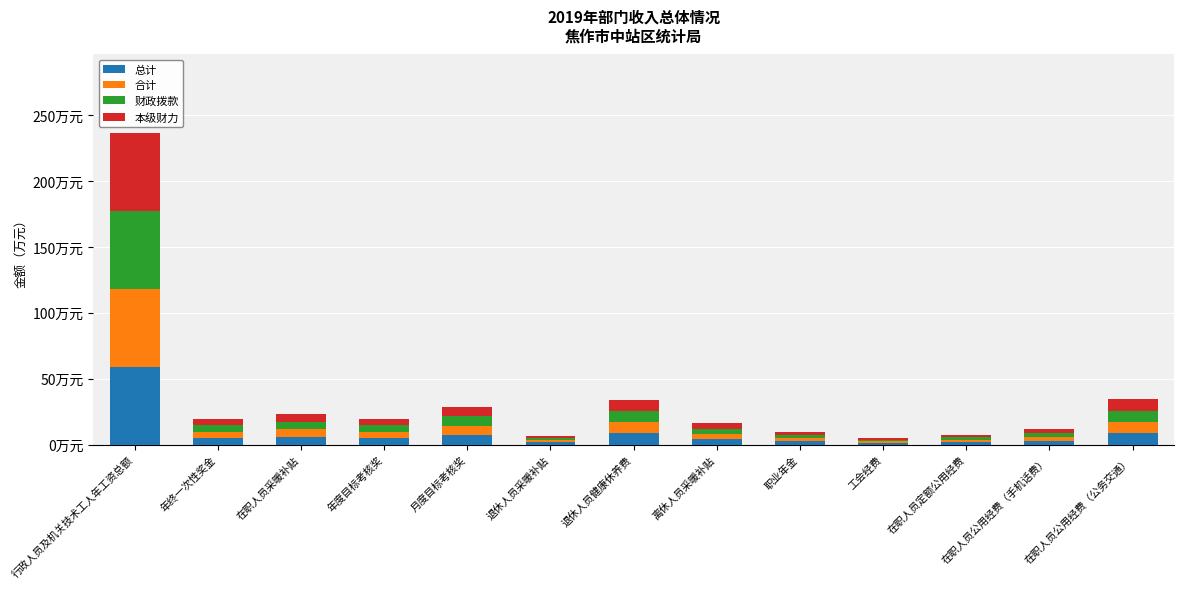

What is the label of the 2nd bar from the left?

年终一次性奖金